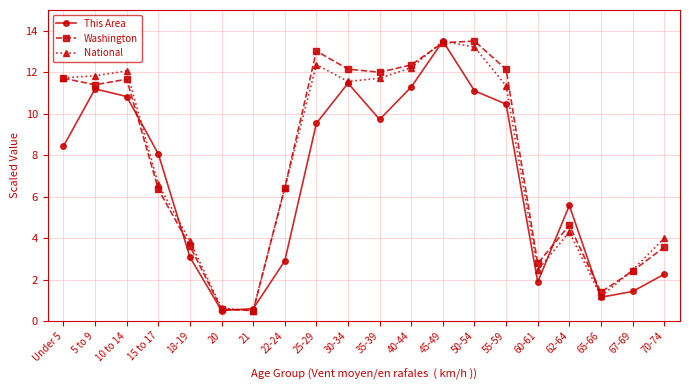

What is the label of the 10th point from the left?

30-34